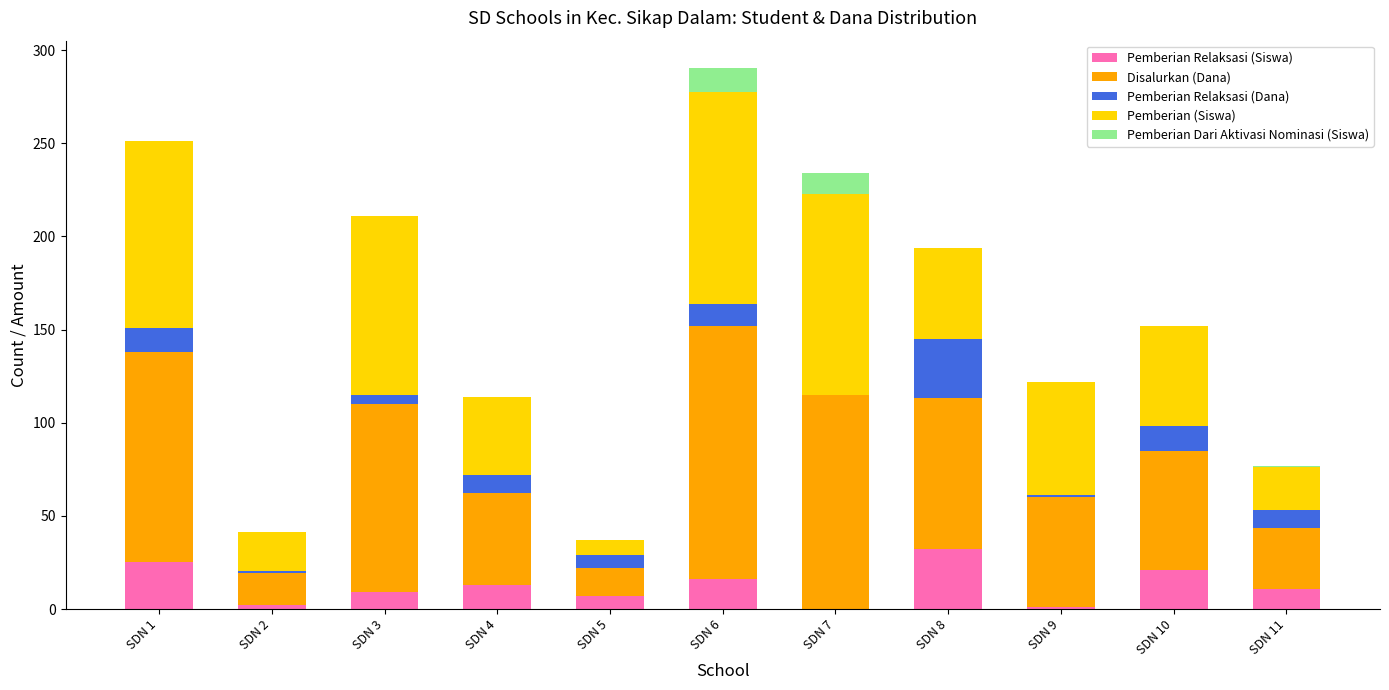

At which category is the sum across all series the highest?

SDN 6